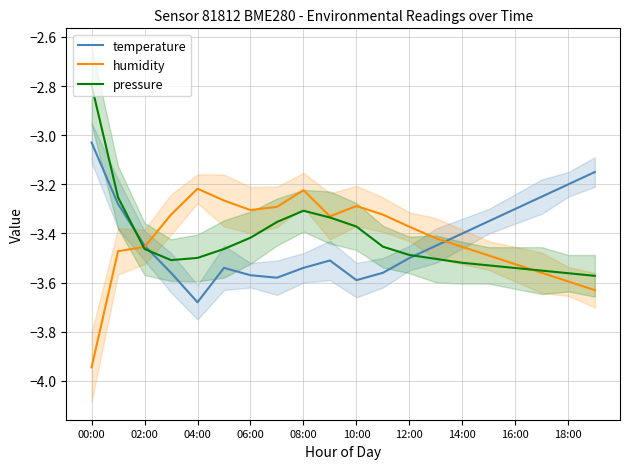

At which category is the sum across all series the highest?

00:00